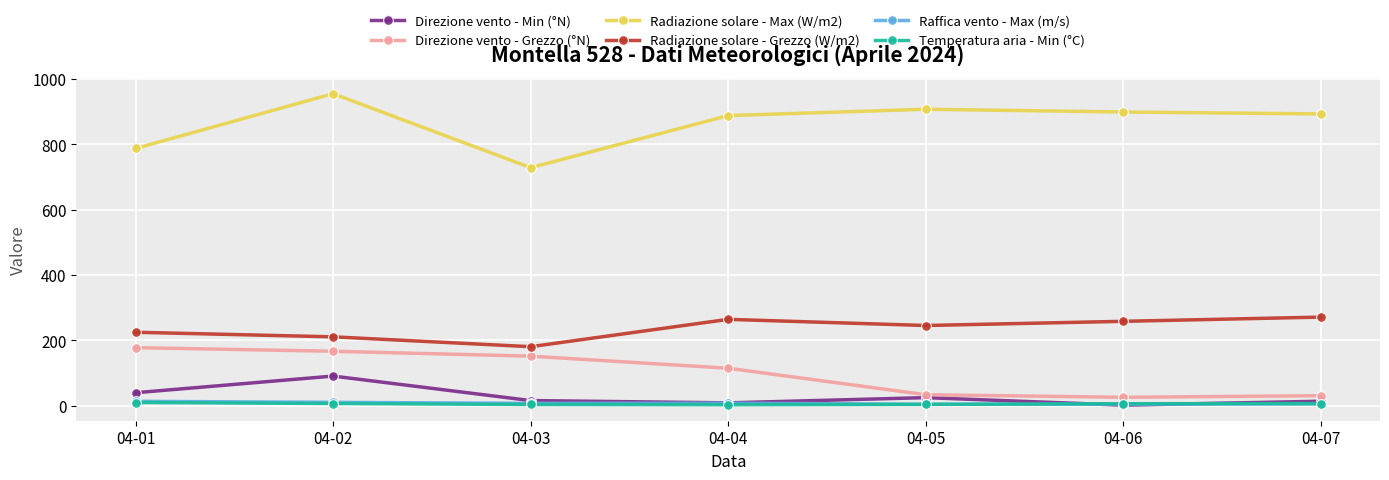

What is the smallest value displayed?

2.0